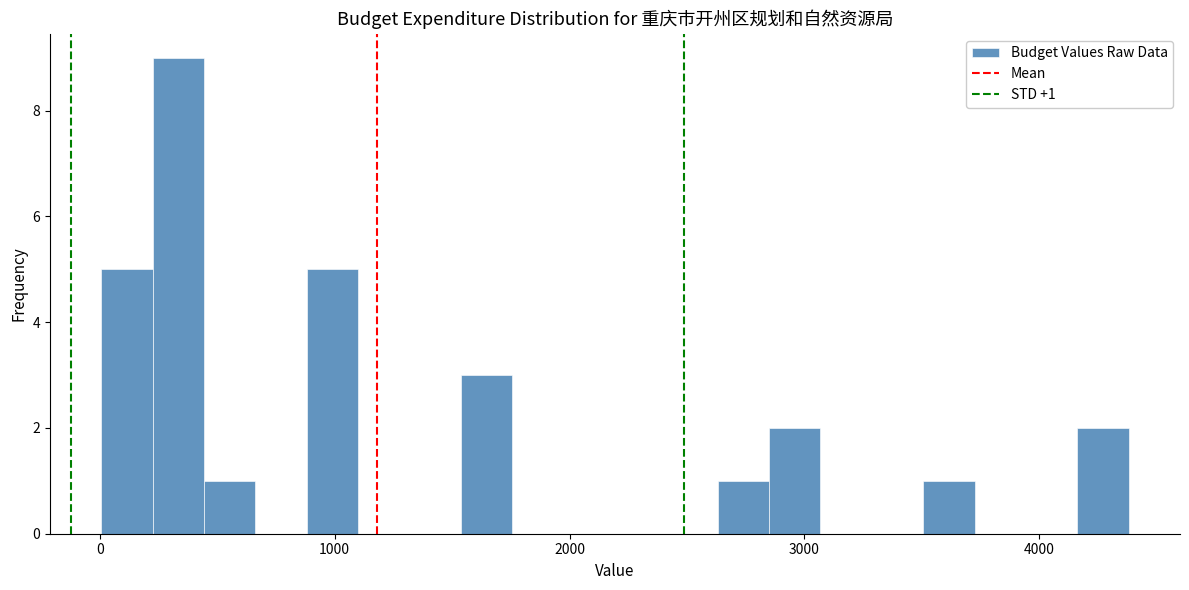

Read against the x-axis, roughly where is the centre of the tallest bar?

300